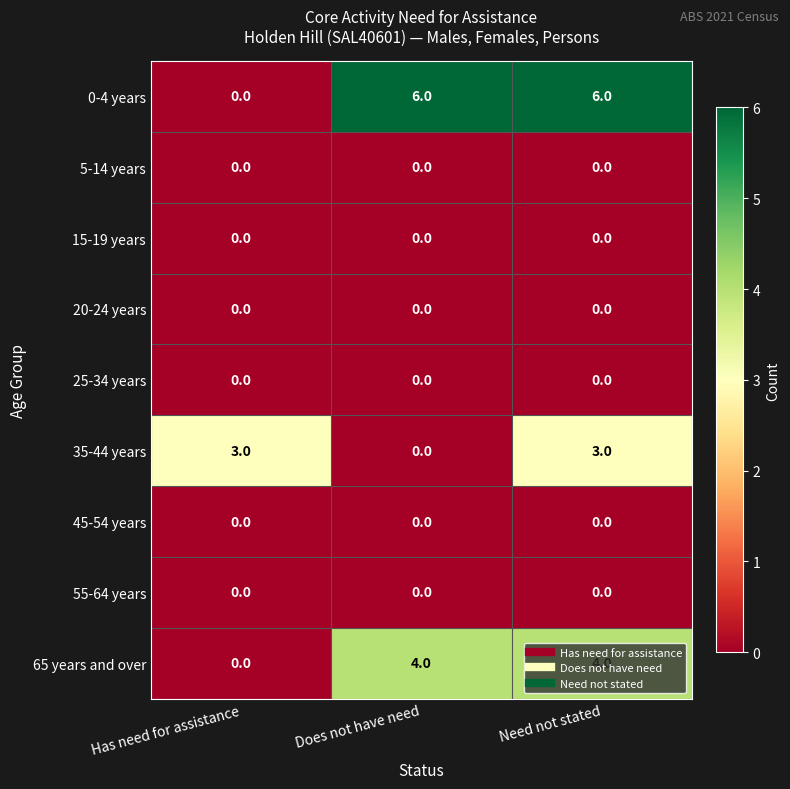

Between Has need for assistance and Does not have need, which series saw the biggest shift?

0-4 years